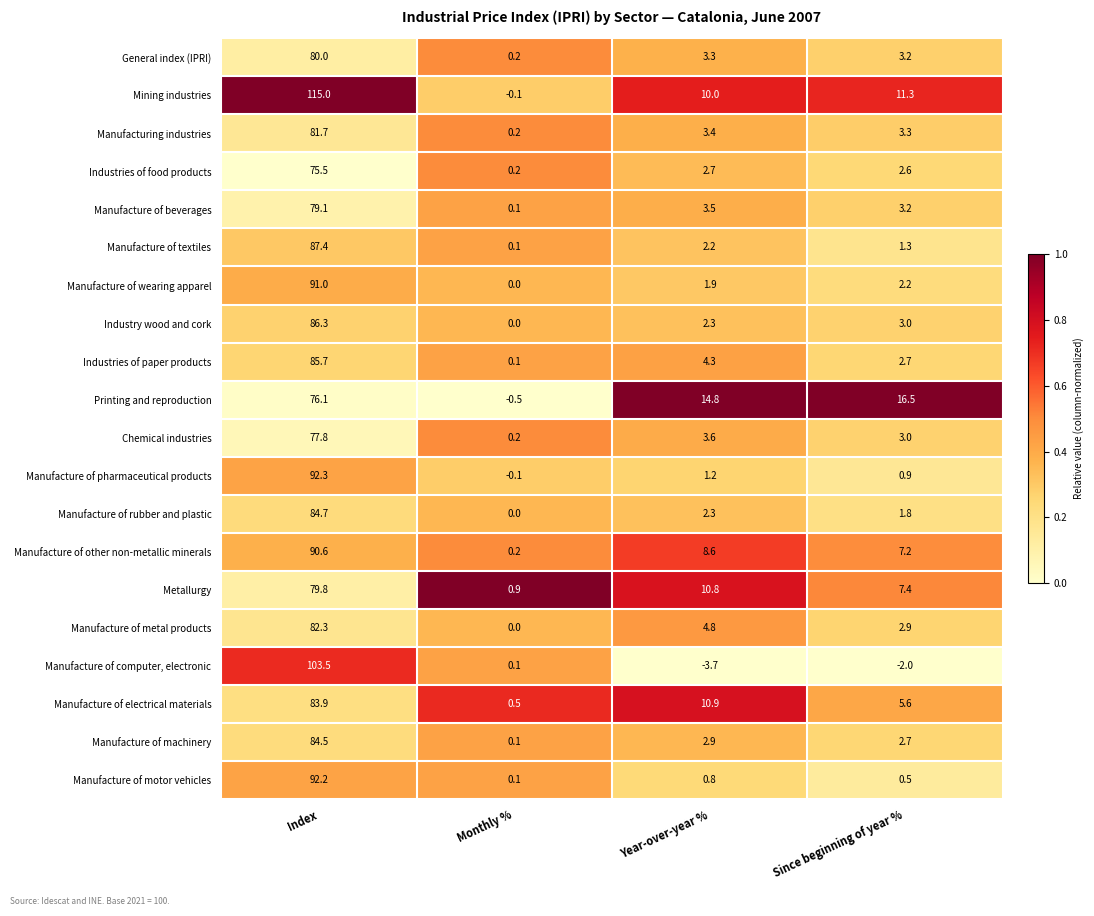

Which label corresponds to the largest value in the chart?

Index